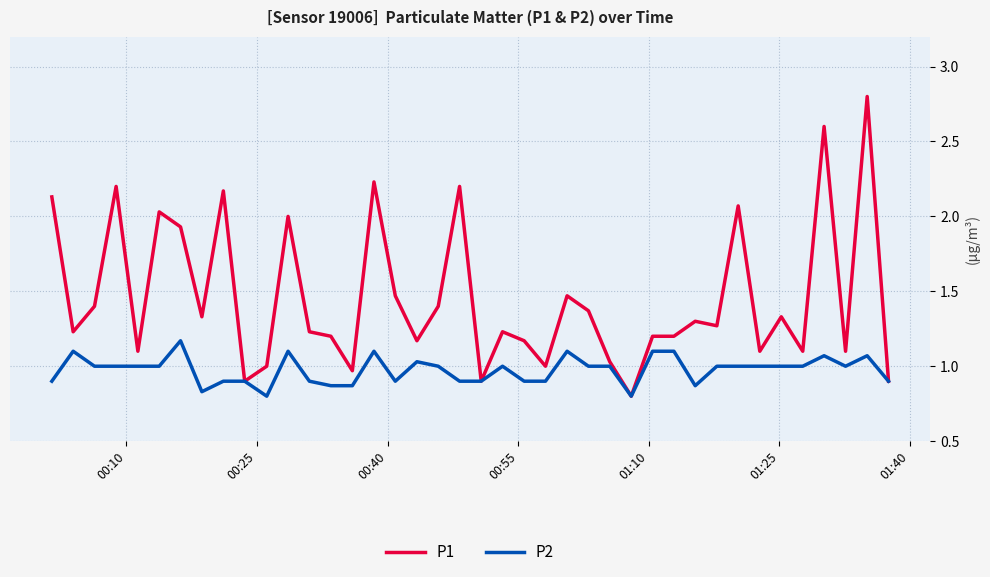

List the series in order of their overall mean, lowest first.

P2, P1